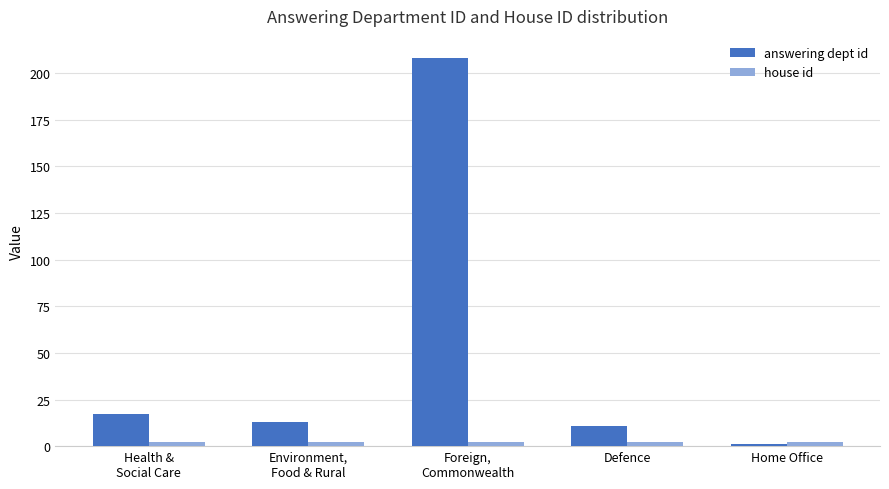

Which category has the lowest value in the answering dept id series?

Home Office